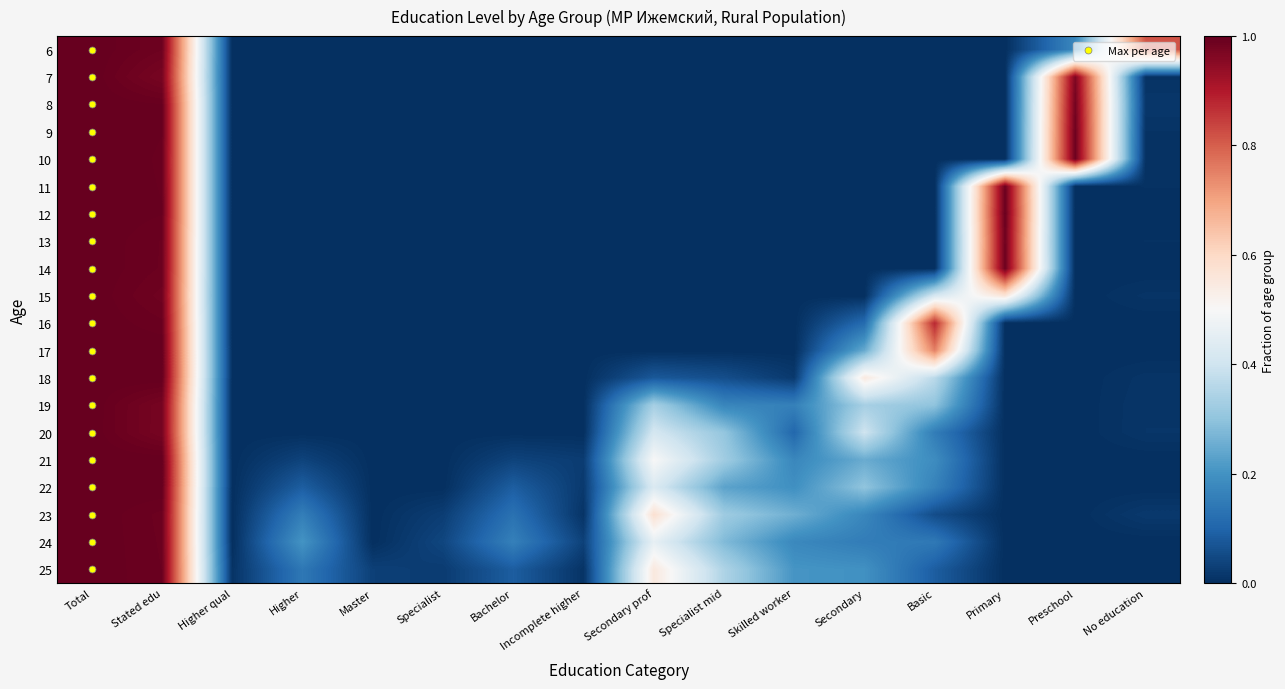

Reading left to right, transcribe all the data shown in this chart.

6: Total=1.0	Stated edu=1.0	Higher qual=0.0	Higher=0.0	Master=0.0	Specialist=0.0	Bachelor=0.0	Incomplete higher=0.0	Secondary prof=0.0	Specialist mid=0.0	Skilled worker=0.0	Secondary=0.0	Basic=0.0	Primary=0.0	Preschool=0.2	No education=0.8
7: Total=1.0	Stated edu=1.0	Higher qual=0.0	Higher=0.0	Master=0.0	Specialist=0.0	Bachelor=0.0	Incomplete higher=0.0	Secondary prof=0.0	Specialist mid=0.0	Skilled worker=0.0	Secondary=0.0	Basic=0.0	Primary=0.0	Preschool=1.0	No education=0.0
8: Total=1.0	Stated edu=1.0	Higher qual=0.0	Higher=0.0	Master=0.0	Specialist=0.0	Bachelor=0.0	Incomplete higher=0.0	Secondary prof=0.0	Specialist mid=0.0	Skilled worker=0.0	Secondary=0.0	Basic=0.0	Primary=0.0	Preschool=1.0	No education=0.0
9: Total=1.0	Stated edu=1.0	Higher qual=0.0	Higher=0.0	Master=0.0	Specialist=0.0	Bachelor=0.0	Incomplete higher=0.0	Secondary prof=0.0	Specialist mid=0.0	Skilled worker=0.0	Secondary=0.0	Basic=0.0	Primary=0.0	Preschool=1.0	No education=0.0
10: Total=1.0	Stated edu=1.0	Higher qual=0.0	Higher=0.0	Master=0.0	Specialist=0.0	Bachelor=0.0	Incomplete higher=0.0	Secondary prof=0.0	Specialist mid=0.0	Skilled worker=0.0	Secondary=0.0	Basic=0.0	Primary=0.0	Preschool=1.0	No education=0.0
11: Total=1.0	Stated edu=1.0	Higher qual=0.0	Higher=0.0	Master=0.0	Specialist=0.0	Bachelor=0.0	Incomplete higher=0.0	Secondary prof=0.0	Specialist mid=0.0	Skilled worker=0.0	Secondary=0.0	Basic=0.0	Primary=1.0	Preschool=0.0	No education=0.0
12: Total=1.0	Stated edu=1.0	Higher qual=0.0	Higher=0.0	Master=0.0	Specialist=0.0	Bachelor=0.0	Incomplete higher=0.0	Secondary prof=0.0	Specialist mid=0.0	Skilled worker=0.0	Secondary=0.0	Basic=0.0	Primary=1.0	Preschool=0.0	No education=0.0
13: Total=1.0	Stated edu=1.0	Higher qual=0.0	Higher=0.0	Master=0.0	Specialist=0.0	Bachelor=0.0	Incomplete higher=0.0	Secondary prof=0.0	Specialist mid=0.0	Skilled worker=0.0	Secondary=0.0	Basic=0.0	Primary=1.0	Preschool=0.0	No education=0.0
14: Total=1.0	Stated edu=1.0	Higher qual=0.0	Higher=0.0	Master=0.0	Specialist=0.0	Bachelor=0.0	Incomplete higher=0.0	Secondary prof=0.0	Specialist mid=0.0	Skilled worker=0.0	Secondary=0.0	Basic=0.0	Primary=1.0	Preschool=0.0	No education=0.0
15: Total=1.0	Stated edu=1.0	Higher qual=0.0	Higher=0.0	Master=0.0	Specialist=0.0	Bachelor=0.0	Incomplete higher=0.0	Secondary prof=0.0	Specialist mid=0.0	Skilled worker=0.0	Secondary=0.0	Basic=0.4	Primary=0.6	Preschool=0.0	No education=0.0
16: Total=1.0	Stated edu=1.0	Higher qual=0.0	Higher=0.0	Master=0.0	Specialist=0.0	Bachelor=0.0	Incomplete higher=0.0	Secondary prof=0.0	Specialist mid=0.0	Skilled worker=0.0	Secondary=0.1	Basic=0.9	Primary=0.0	Preschool=0.0	No education=0.0
17: Total=1.0	Stated edu=1.0	Higher qual=0.0	Higher=0.0	Master=0.0	Specialist=0.0	Bachelor=0.0	Incomplete higher=0.0	Secondary prof=0.0	Specialist mid=0.0	Skilled worker=0.0	Secondary=0.2	Basic=0.8	Primary=0.0	Preschool=0.0	No education=0.0
18: Total=1.0	Stated edu=1.0	Higher qual=0.0	Higher=0.0	Master=0.0	Specialist=0.0	Bachelor=0.0	Incomplete higher=0.0	Secondary prof=0.1	Specialist mid=0.1	Skilled worker=0.0	Secondary=0.5	Basic=0.4	Primary=0.0	Preschool=0.0	No education=0.0
19: Total=1.0	Stated edu=1.0	Higher qual=0.0	Higher=0.0	Master=0.0	Specialist=0.0	Bachelor=0.0	Incomplete higher=0.0	Secondary prof=0.3	Specialist mid=0.2	Skilled worker=0.2	Secondary=0.3	Basic=0.3	Primary=0.0	Preschool=0.0	No education=0.0
20: Total=1.0	Stated edu=1.0	Higher qual=0.0	Higher=0.0	Master=0.0	Specialist=0.0	Bachelor=0.0	Incomplete higher=0.0	Secondary prof=0.4	Specialist mid=0.3	Skilled worker=0.1	Secondary=0.4	Basic=0.2	Primary=0.0	Preschool=0.0	No education=0.0
21: Total=1.0	Stated edu=1.0	Higher qual=0.0	Higher=0.0	Master=0.0	Specialist=0.0	Bachelor=0.0	Incomplete higher=0.0	Secondary prof=0.5	Specialist mid=0.3	Skilled worker=0.2	Secondary=0.2	Basic=0.2	Primary=0.0	Preschool=0.0	No education=0.0
22: Total=1.0	Stated edu=1.0	Higher qual=0.0	Higher=0.1	Master=0.0	Specialist=0.0	Bachelor=0.1	Incomplete higher=0.0	Secondary prof=0.4	Specialist mid=0.2	Skilled worker=0.2	Secondary=0.3	Basic=0.2	Primary=0.0	Preschool=0.0	No education=0.0
23: Total=1.0	Stated edu=1.0	Higher qual=0.0	Higher=0.2	Master=0.0	Specialist=0.0	Bachelor=0.1	Incomplete higher=0.0	Secondary prof=0.6	Specialist mid=0.3	Skilled worker=0.3	Secondary=0.2	Basic=0.1	Primary=0.0	Preschool=0.0	No education=0.0
24: Total=1.0	Stated edu=1.0	Higher qual=0.0	Higher=0.2	Master=0.0	Specialist=0.0	Bachelor=0.2	Incomplete higher=0.0	Secondary prof=0.5	Specialist mid=0.3	Skilled worker=0.2	Secondary=0.2	Basic=0.1	Primary=0.0	Preschool=0.0	No education=0.0
25: Total=1.0	Stated edu=1.0	Higher qual=0.0	Higher=0.1	Master=0.0	Specialist=0.0	Bachelor=0.1	Incomplete higher=0.0	Secondary prof=0.6	Specialist mid=0.3	Skilled worker=0.2	Secondary=0.2	Basic=0.1	Primary=0.0	Preschool=0.0	No education=0.0